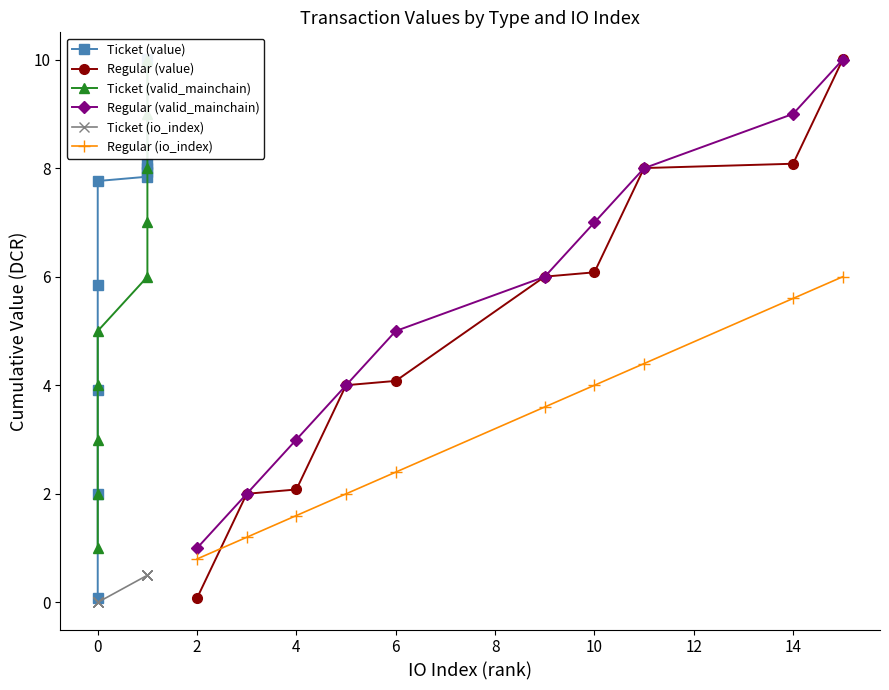

What is the maximum value for Regular (value)?

10.0